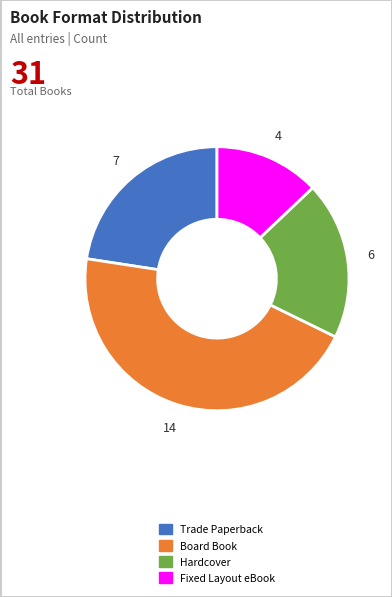

How many segments does this pie chart have?

4